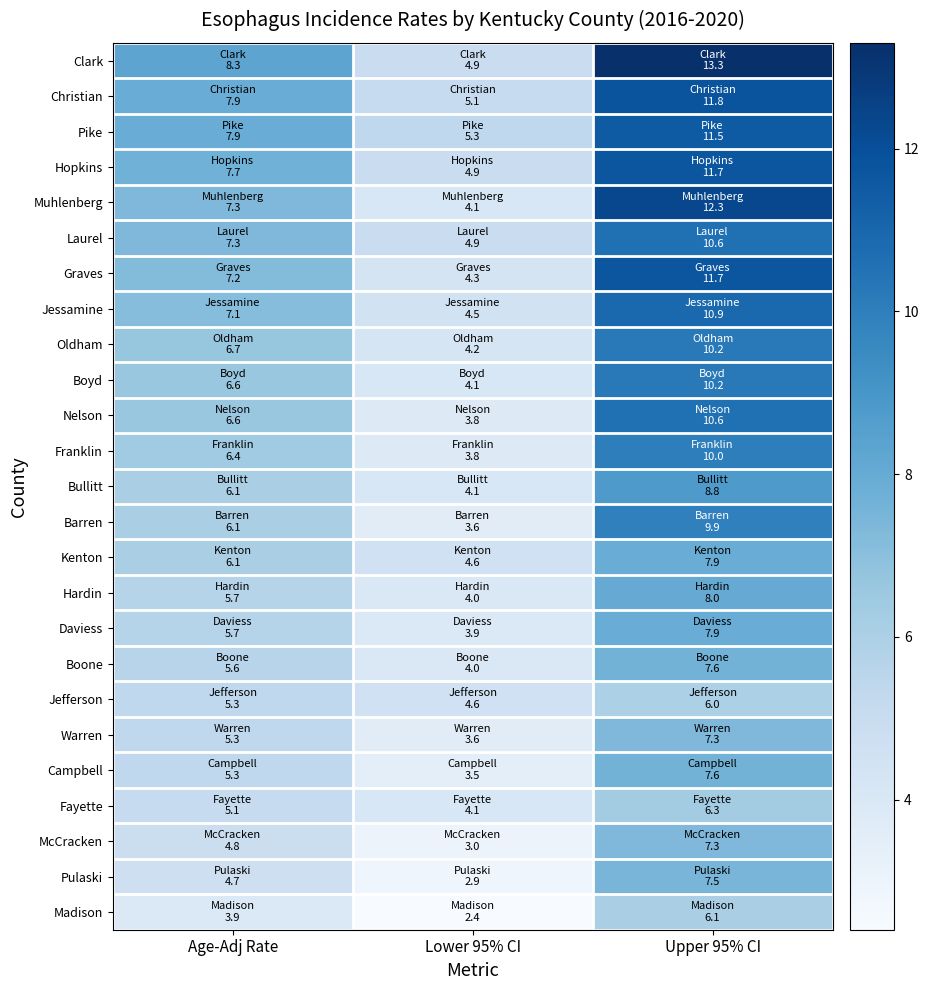

What is the total value across all series at Upper 95% CI?

233.0